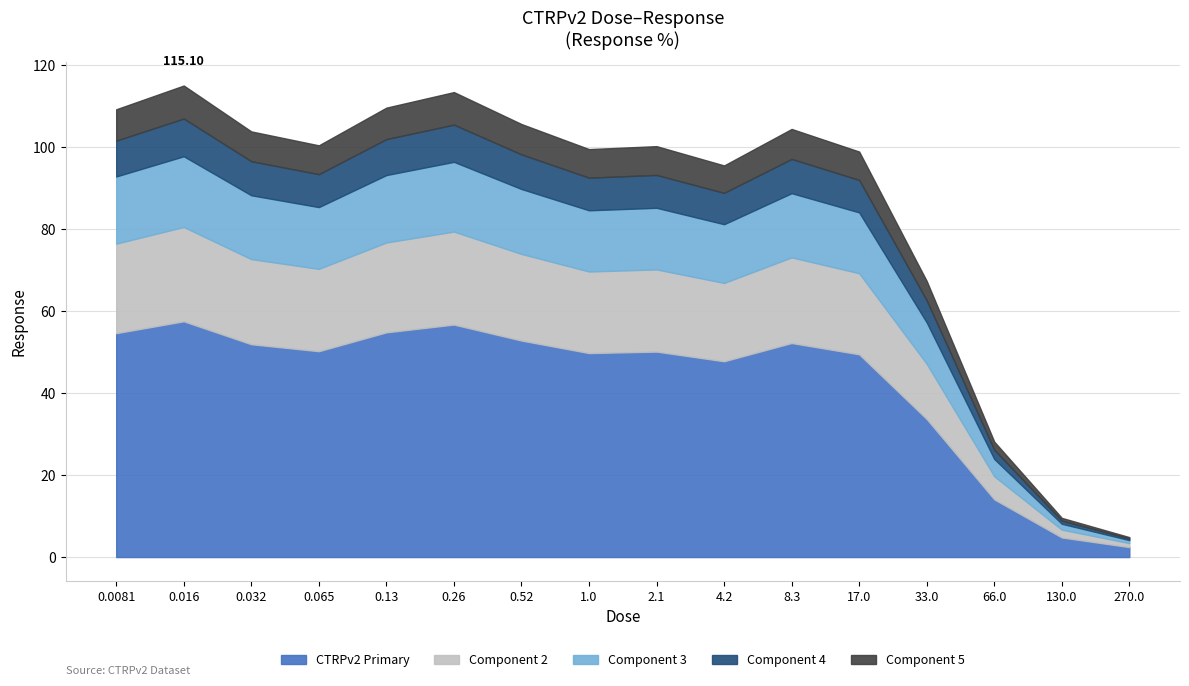

Count the number of data series in this chart.

1